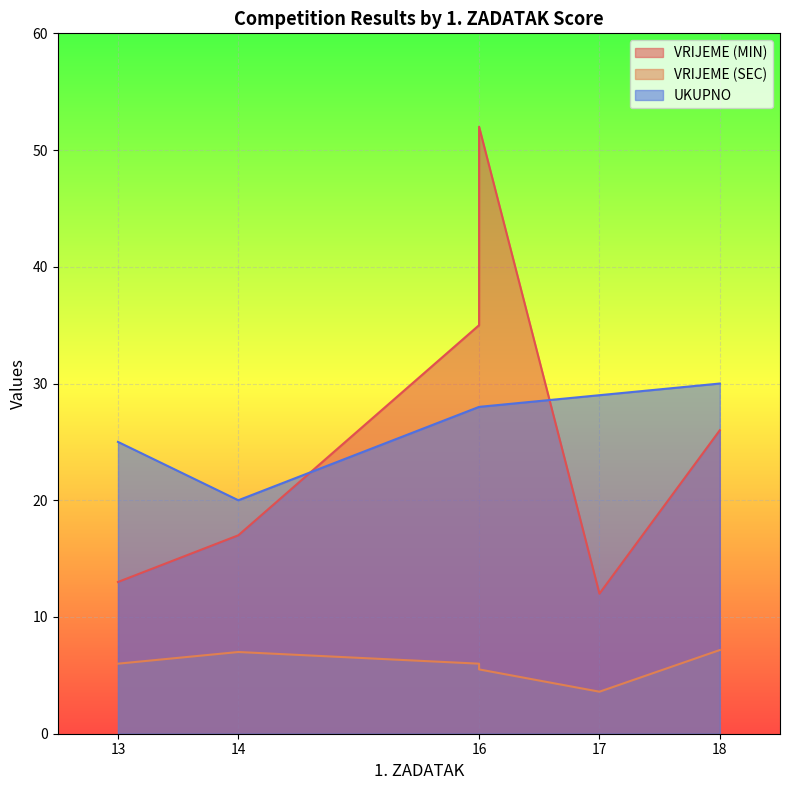

True or false: VRIJEME (MIN) has a value of 17.0 at 14.

True